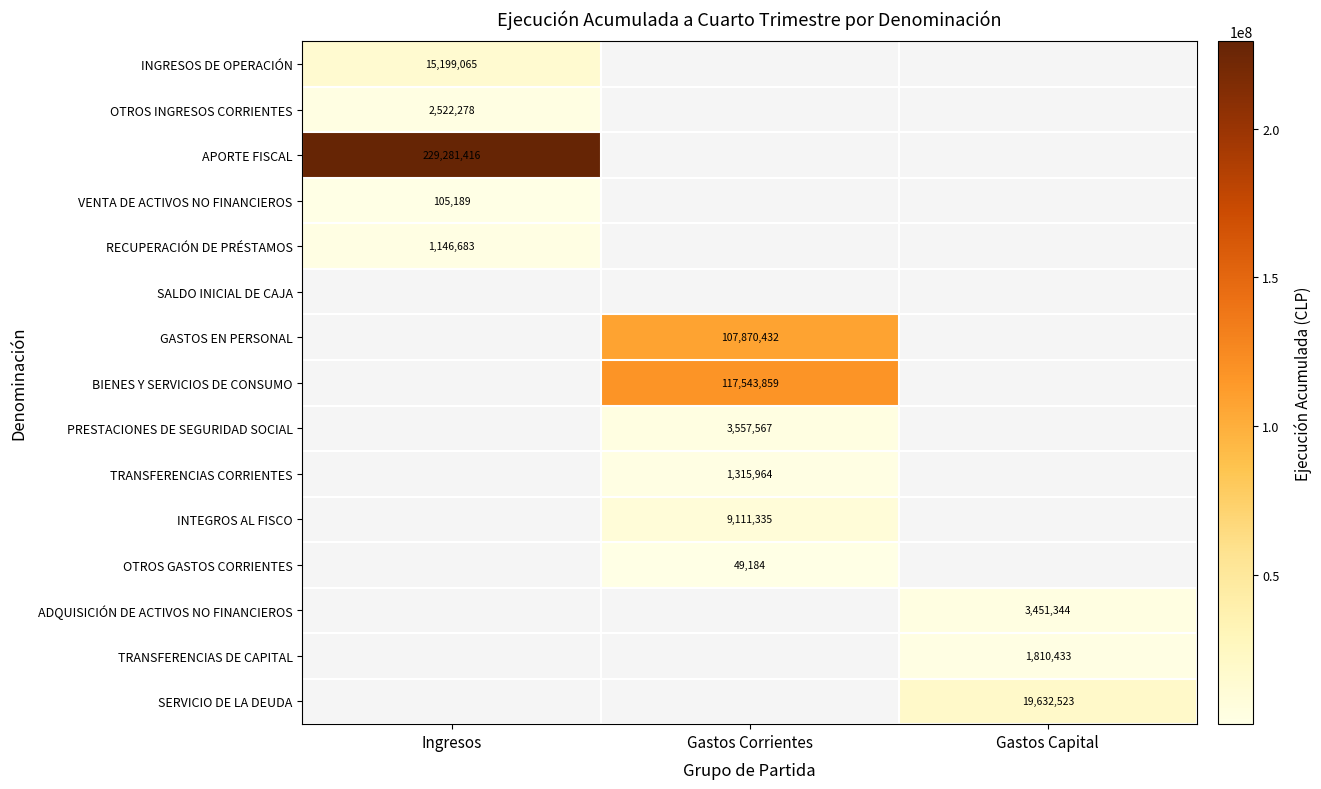

Is it true that OTROS GASTOS CORRIENTES equals 86636 at Gastos Corrientes?

False